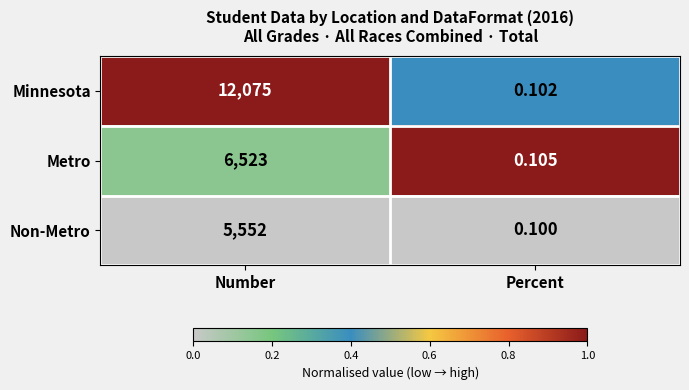

Where is Minnesota nearest to the value 6037?

Percent